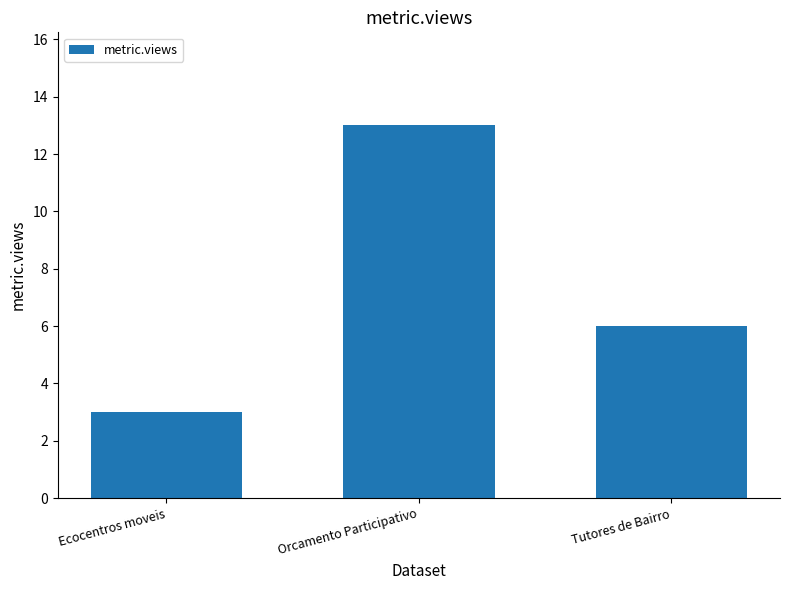

The value at Tutores de Bairro is 6. True or false?

True